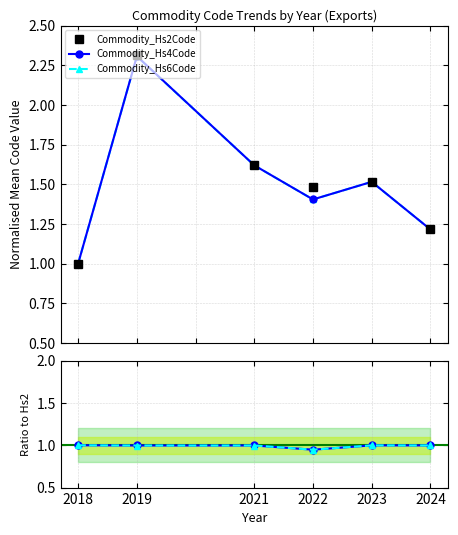

What is the average value of the Commodity_Hs2Code series?

1.5